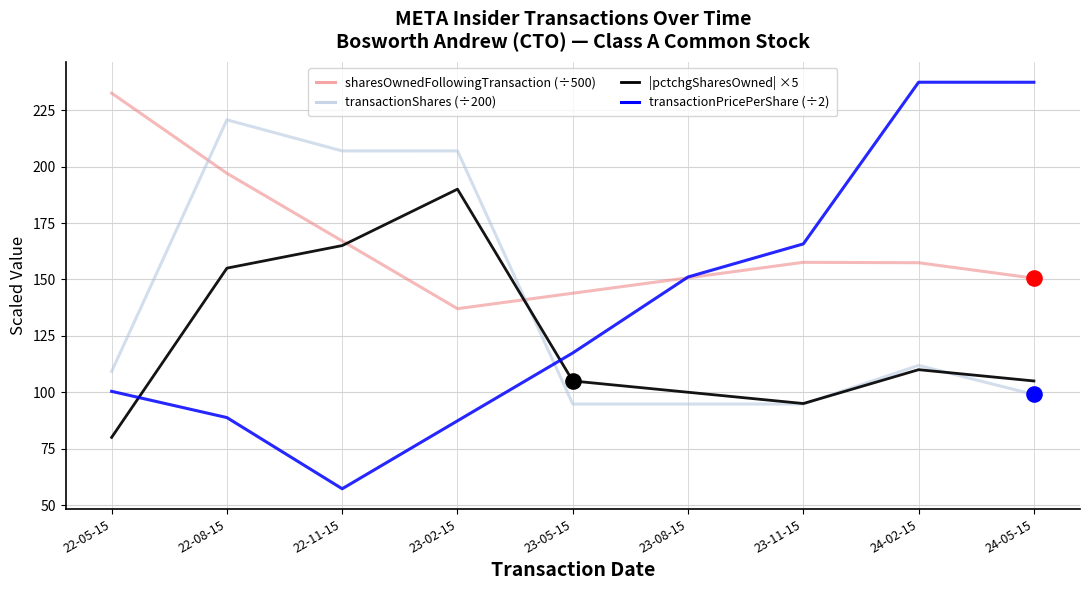

What is the spread (max minus min) of values at 24-02-15?

127.4